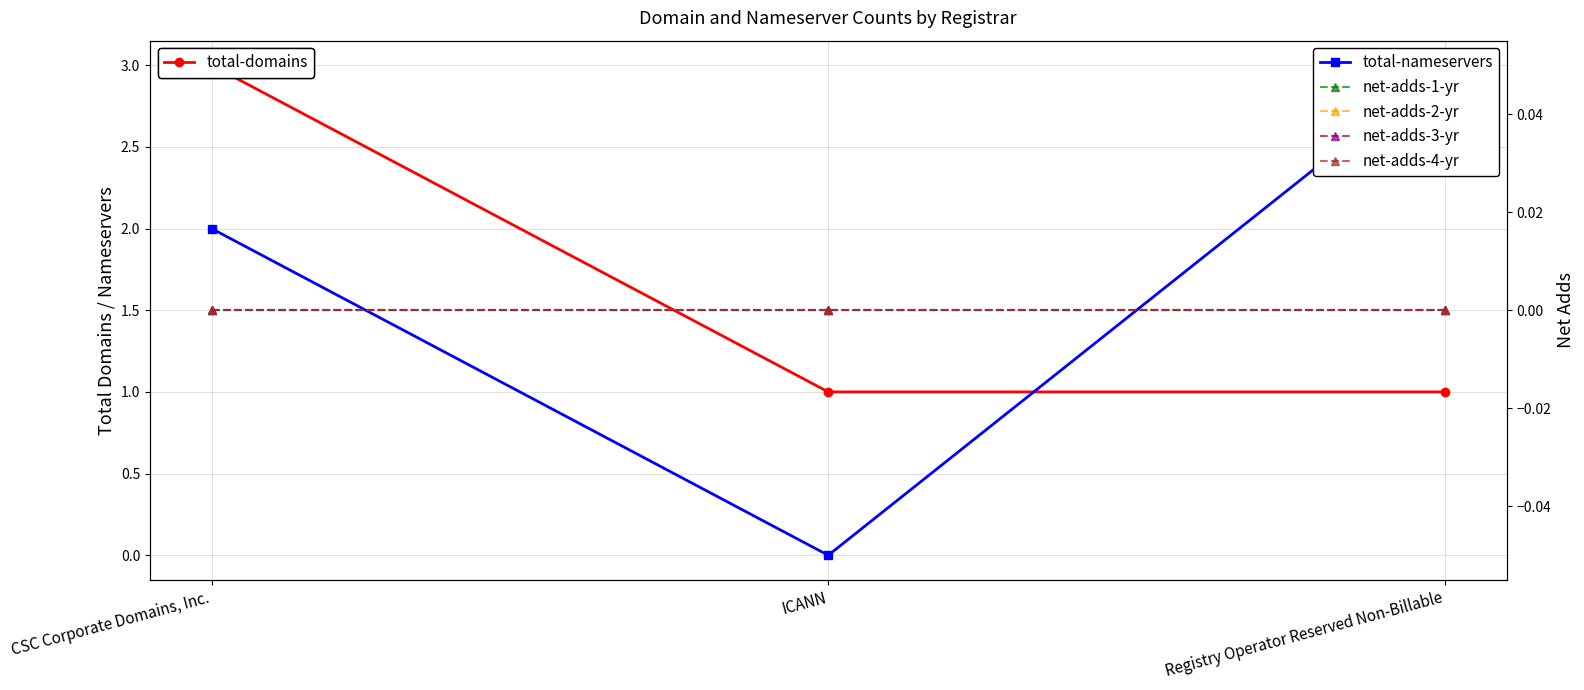

At which category is the sum across all series the highest?

CSC Corporate Domains, Inc.